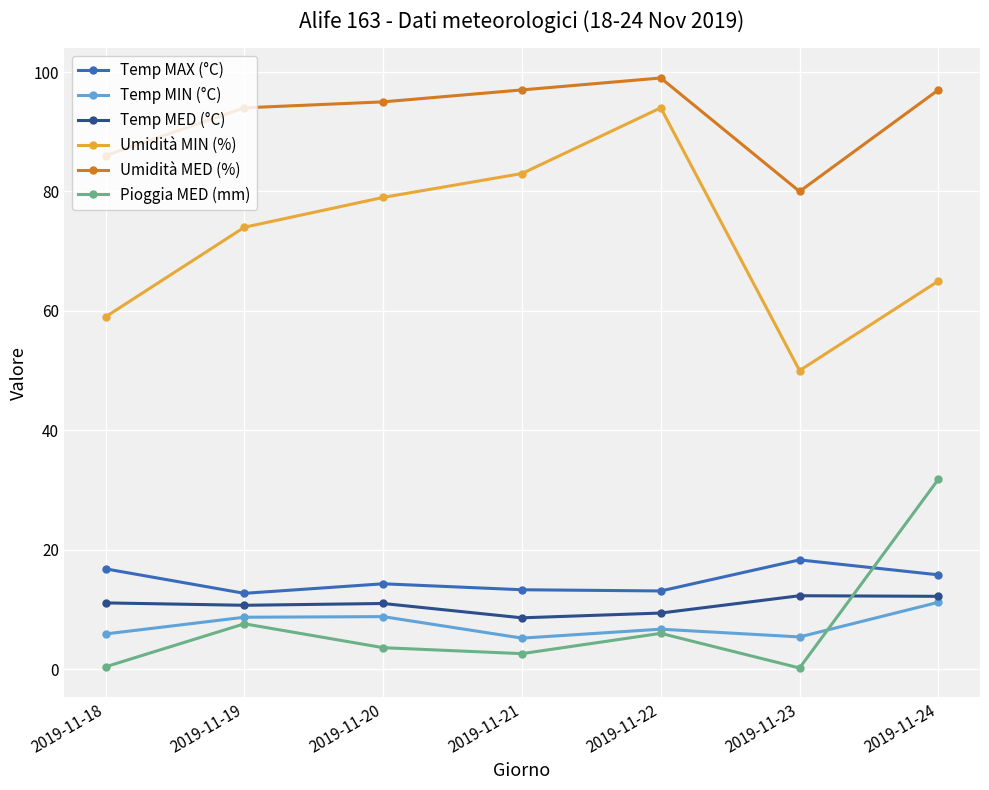

True or false: Pioggia MED (mm) and Temp MIN (°C) cross at least once.

True